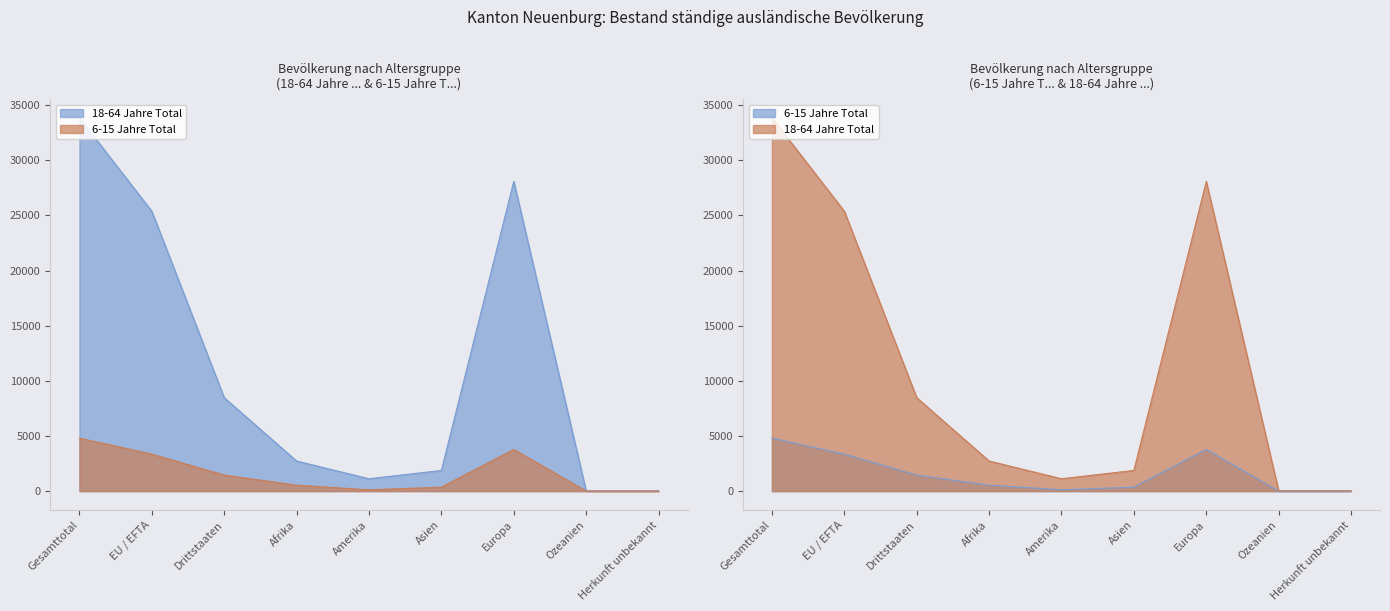

Between Gesamttotal and Afrika, which series saw the biggest shift?

18-64 Jahre Total